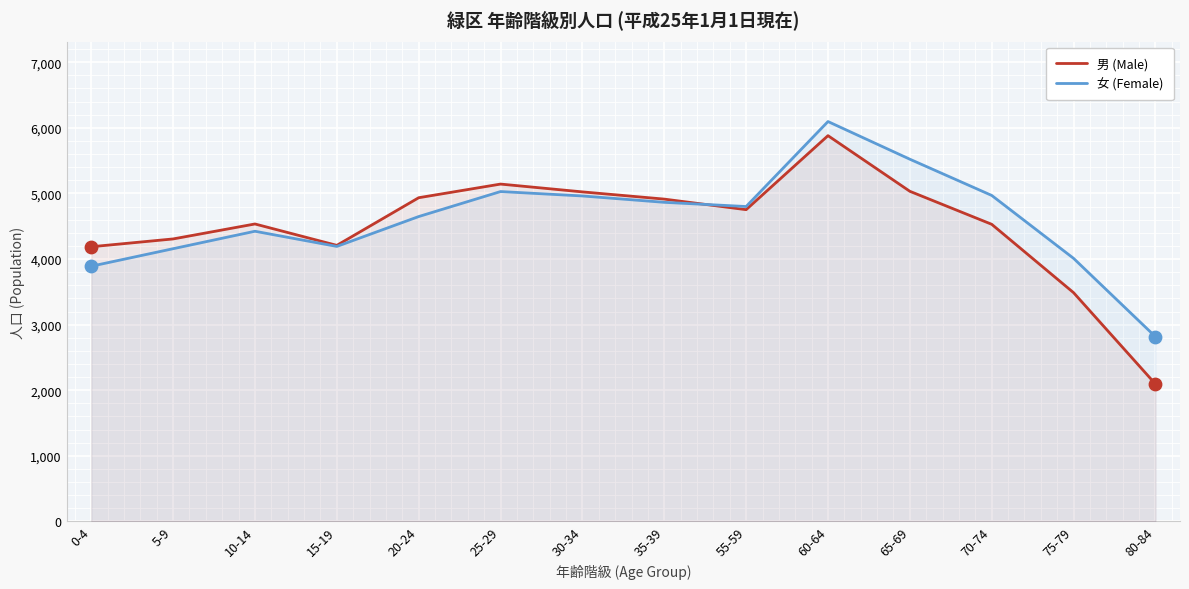

Is the value of 女 (Female) at 80-84 greater than the value of 男 (Male) at 0-4?

No